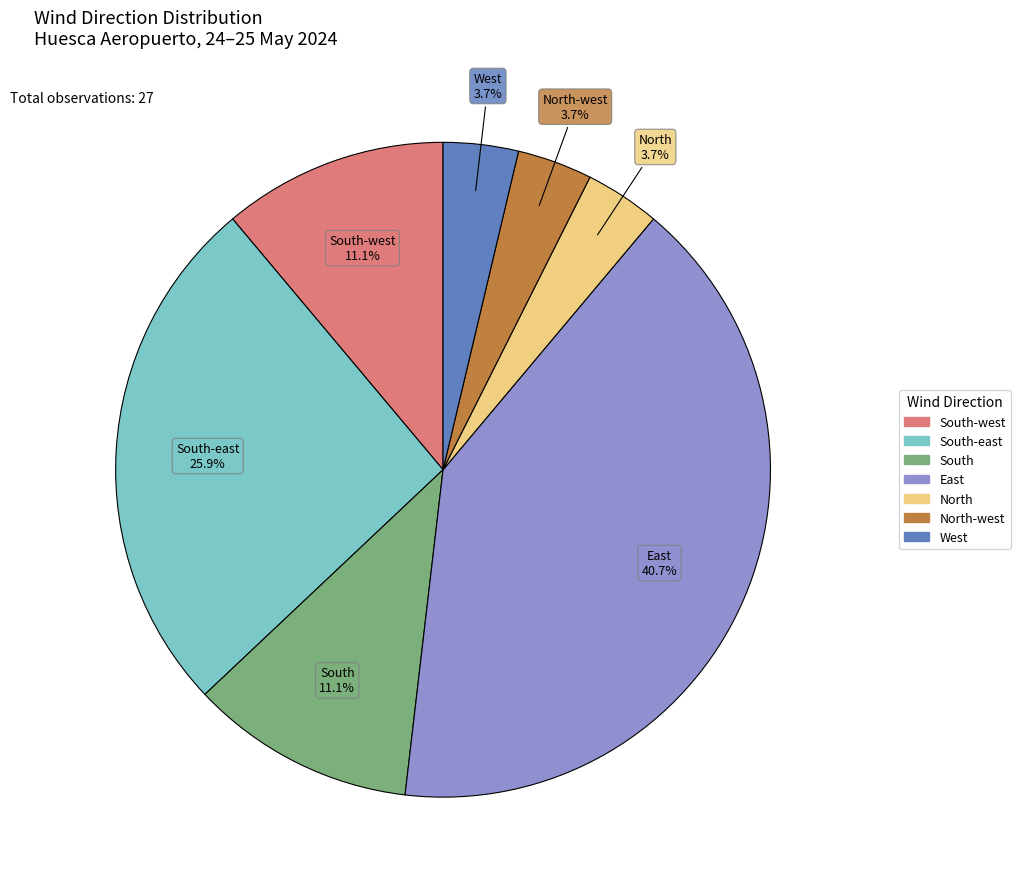

Does any single category account for the majority?

No